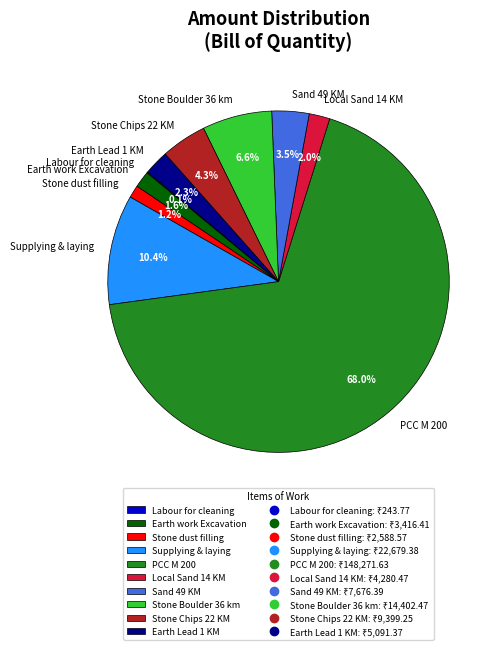

Which category has the biggest portion of the pie?

PCC M 200